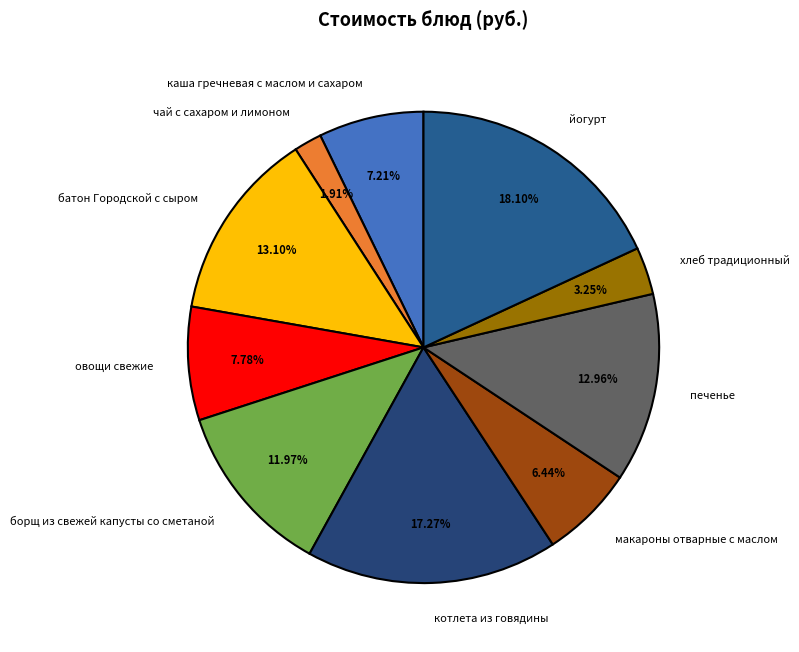

What is the smallest slice in the pie chart?

чай с сахаром и лимоном